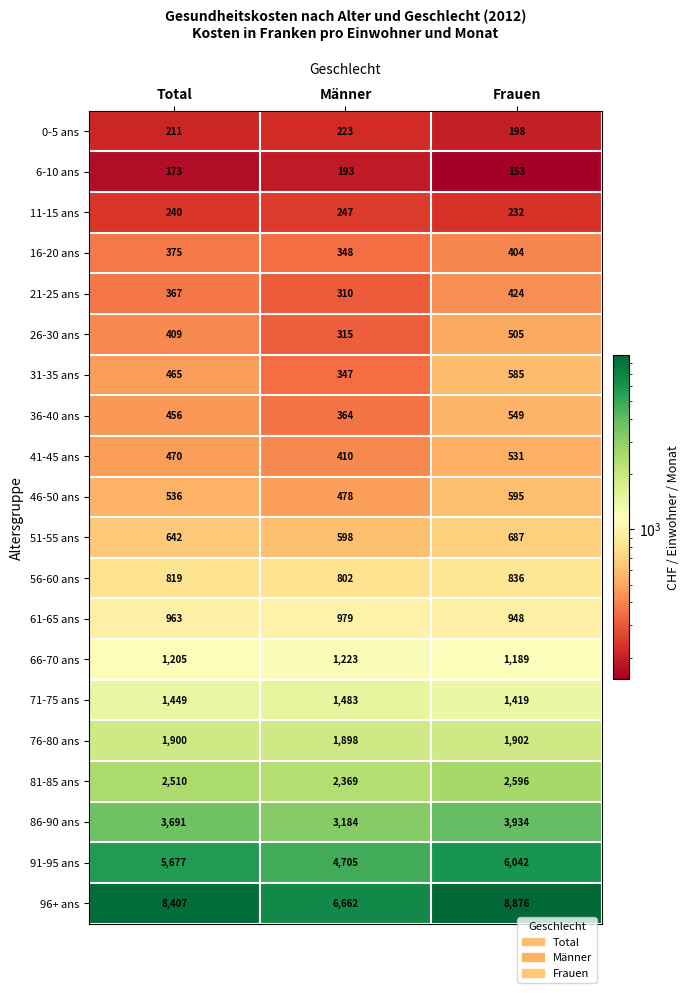

How many distinct data groups are displayed?

20